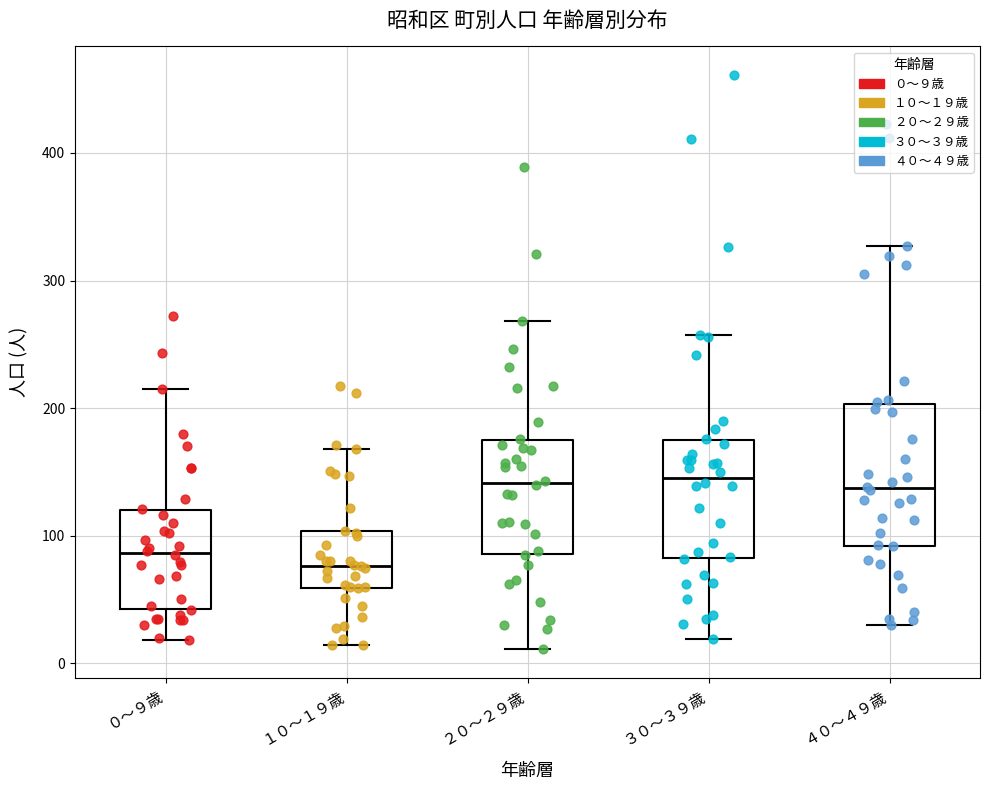

Which box is the tallest, from its lower edge to its upper edge?

４０～４９歳